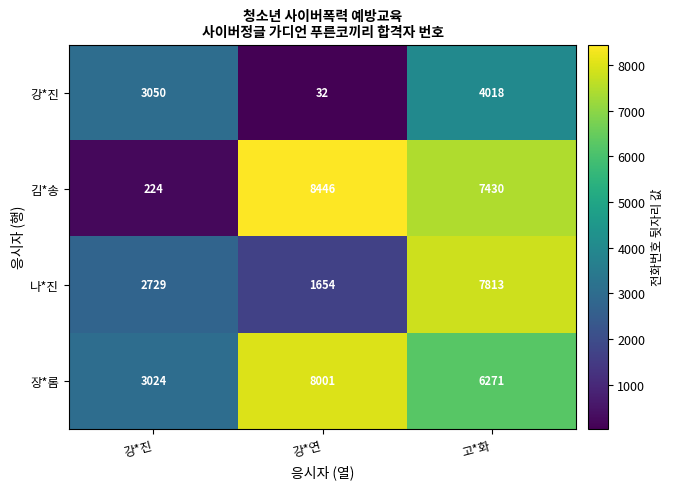

Is it true that 나*진 equals 7813 at 고*화?

True